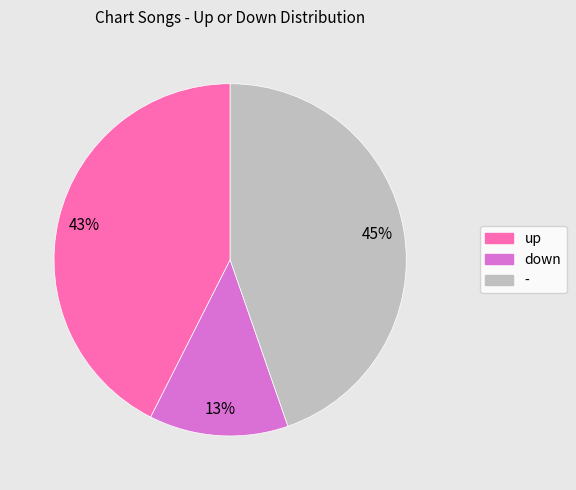

To the nearest percent, what portion does - represent?

45%